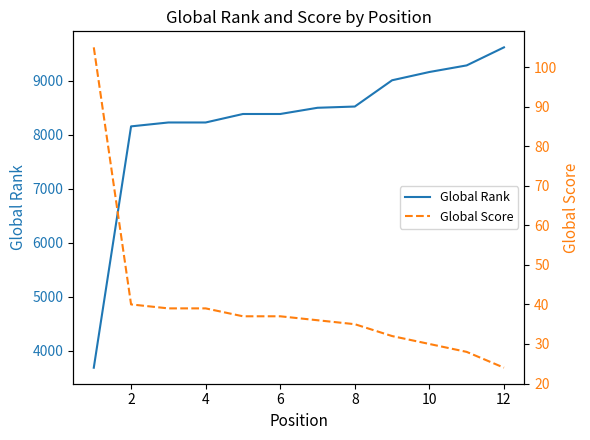

The value of Global Rank at 4 is 11752. True or false?

False